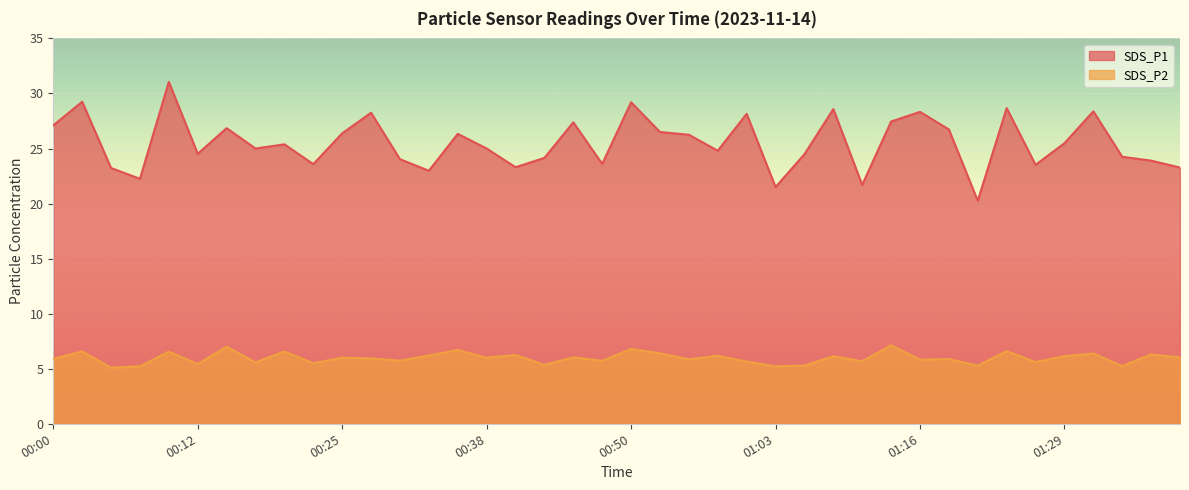

Which has a higher value, 01:03 or 01:08?

01:08